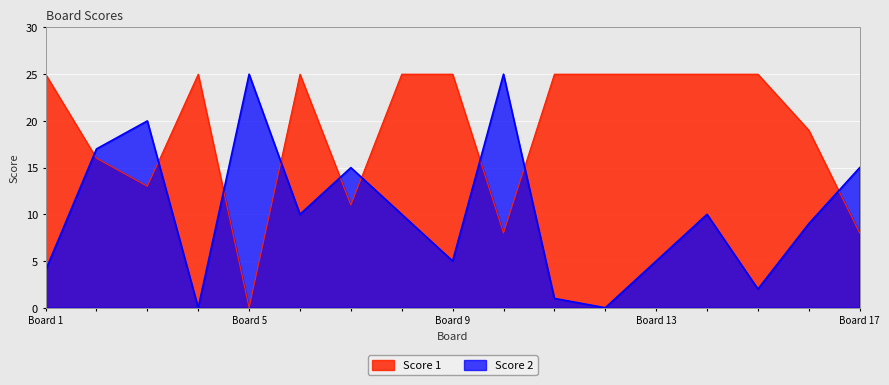

What is the value of the Score 1 point at the 4th from the left?

25